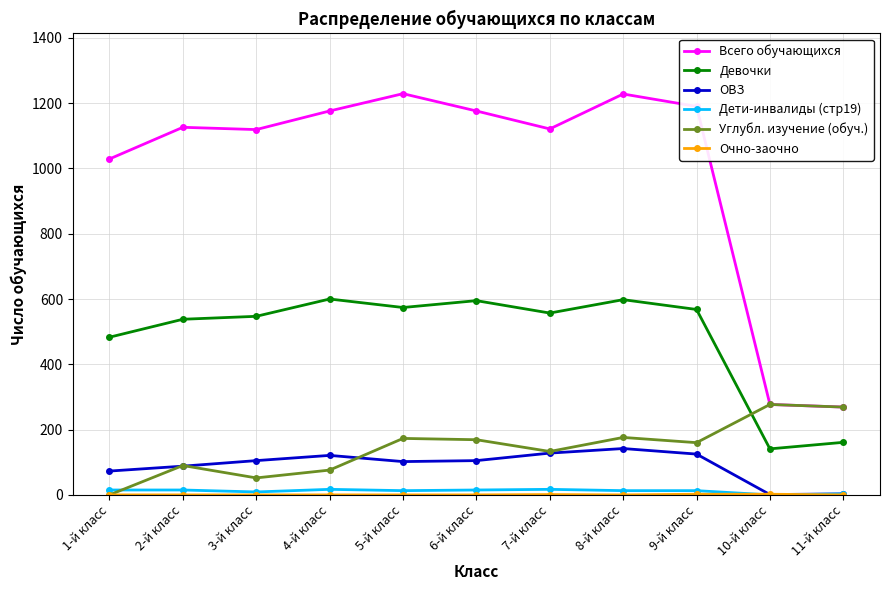

Which category has the lowest value in the Углубл. изучение (обуч.) series?

1-й класс